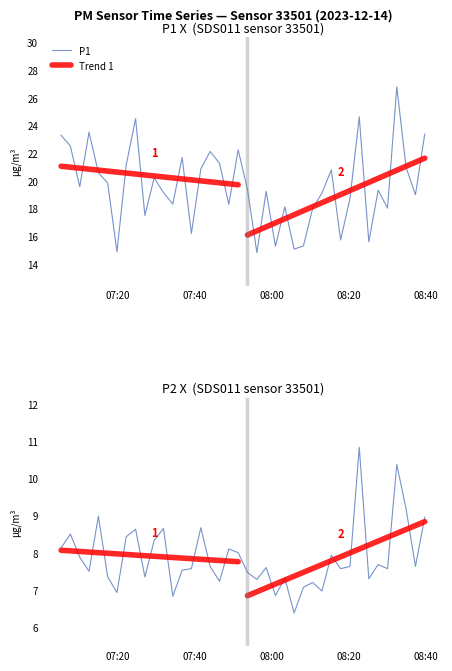

What is the highest value of the P1 series?

26.8